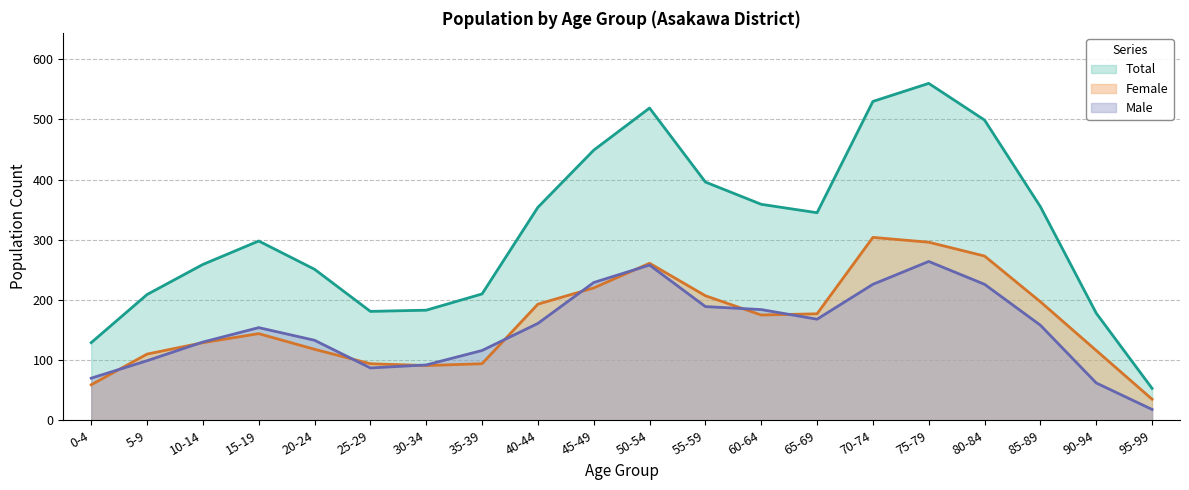

True or false: Total has a value of 471 at 15-19.

False